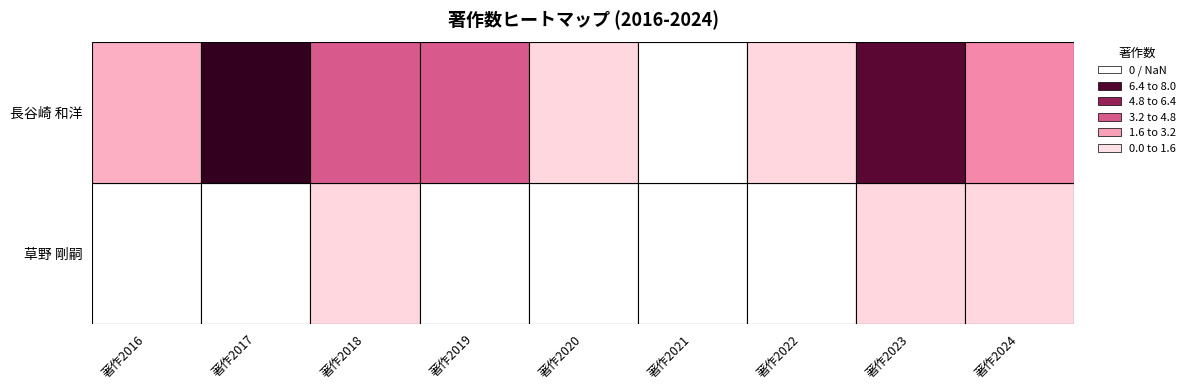

Which has a higher value, 著作2020 or 著作2021?

著作2020